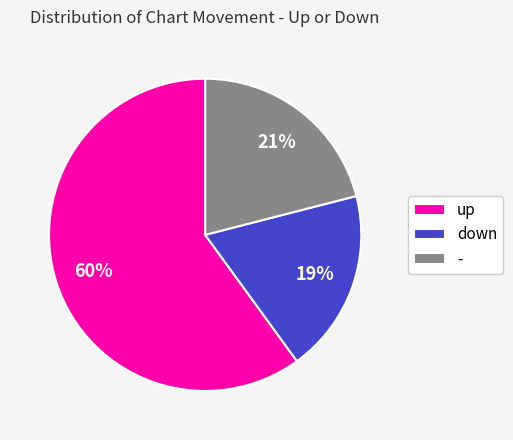

To the nearest percent, what is the combined percentage of down and up?

79%